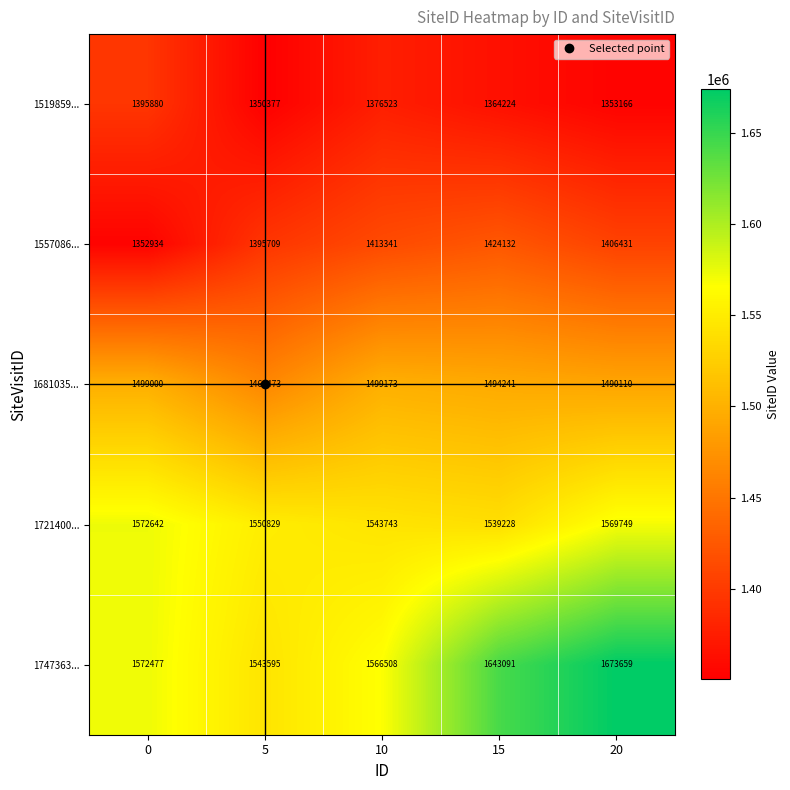

At which category is the sum across all series the highest?

20